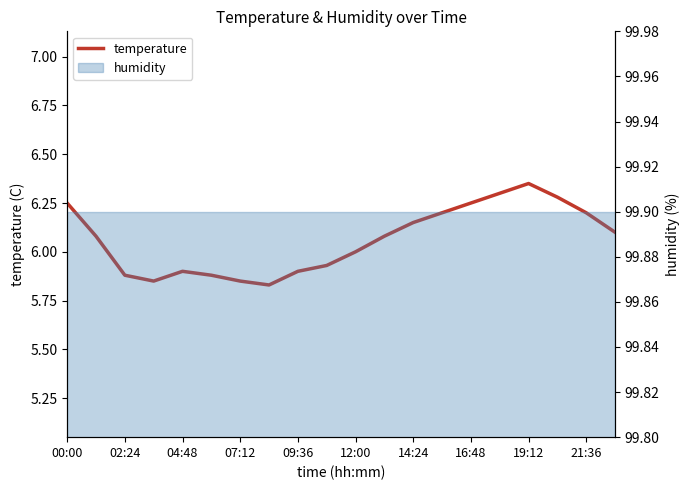

What is the greatest value displayed?

6.3